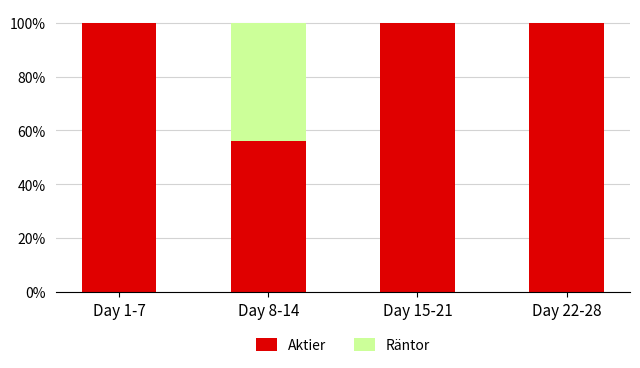

What are all the series names shown in the legend?

Aktier, Räntor